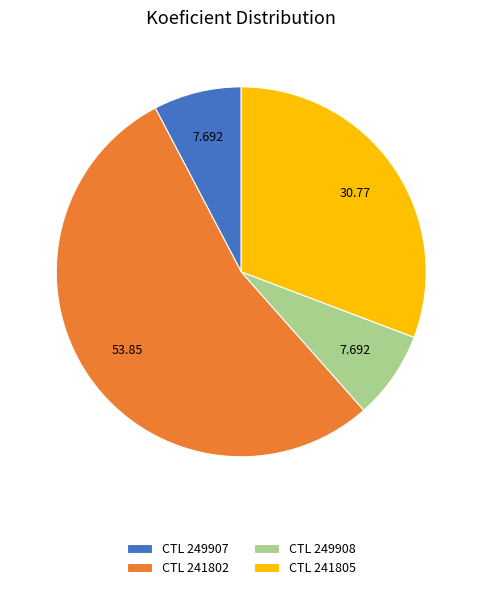

Combined, do CTL 249908 and CTL 249907 account for over 50%?

No